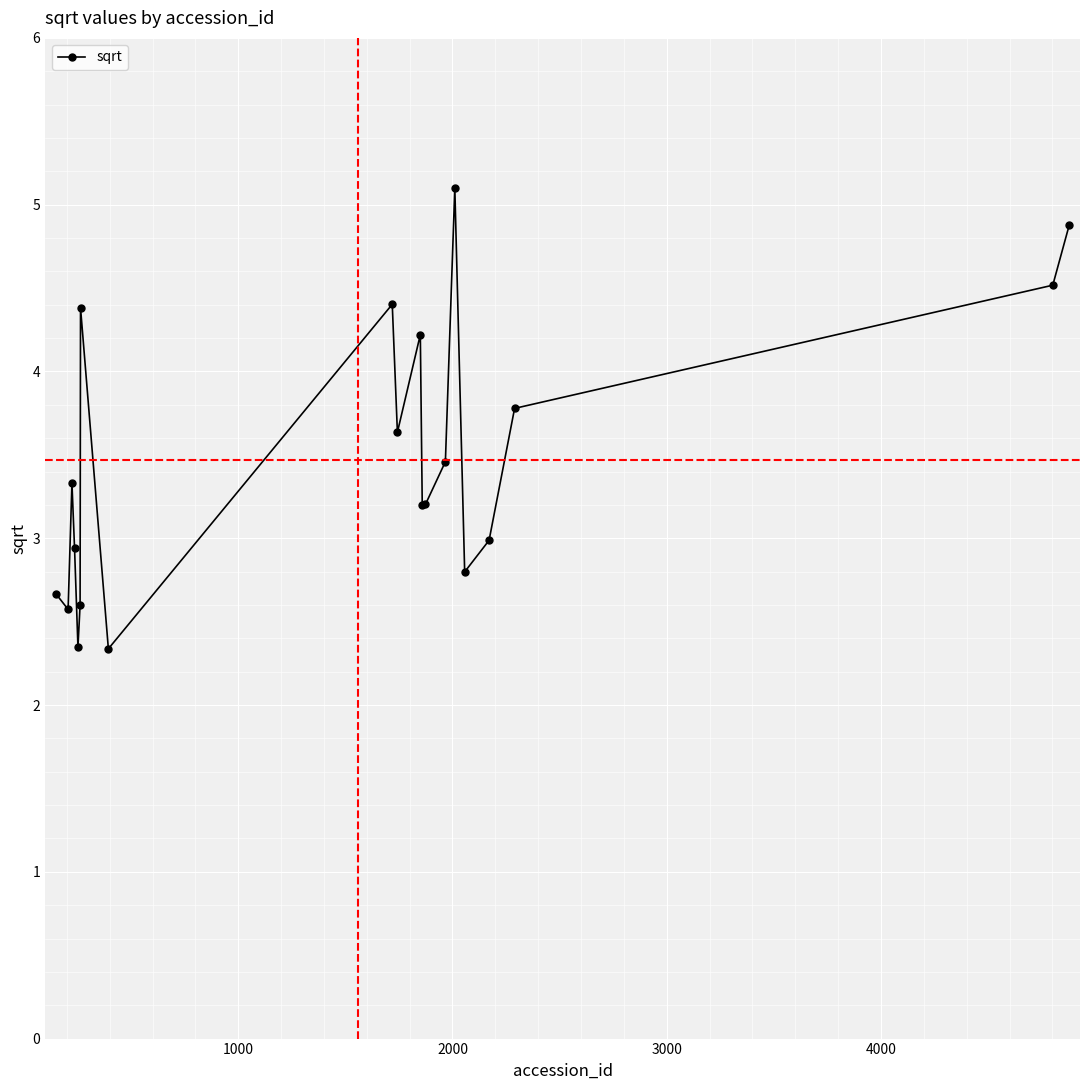

Does the chart display data point markers on the line(s)?

Yes